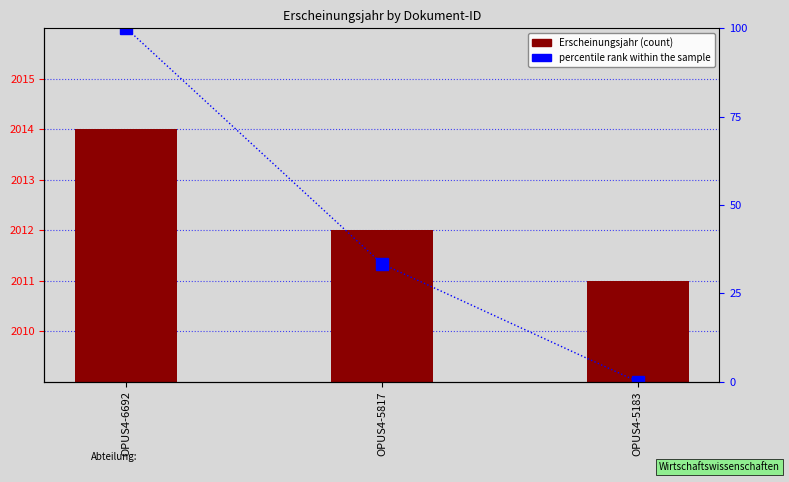

List the labels in order of percentile rank within the sample value, largest first.

OPUS4-6692, OPUS4-5817, OPUS4-5183